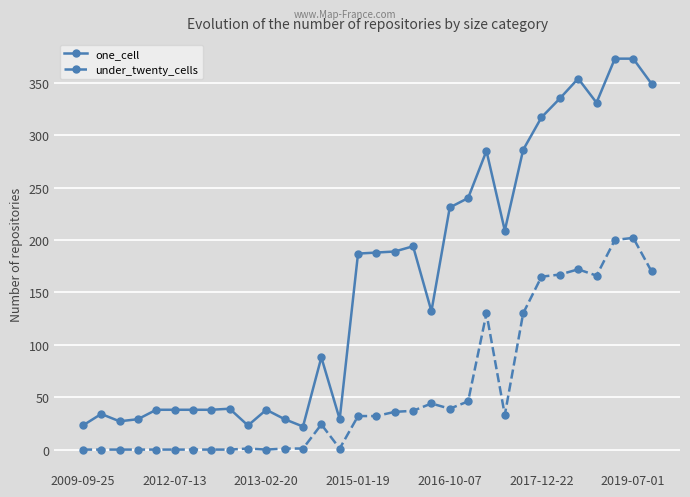

True or false: under_twenty_cells and one_cell intersect in this chart.

False